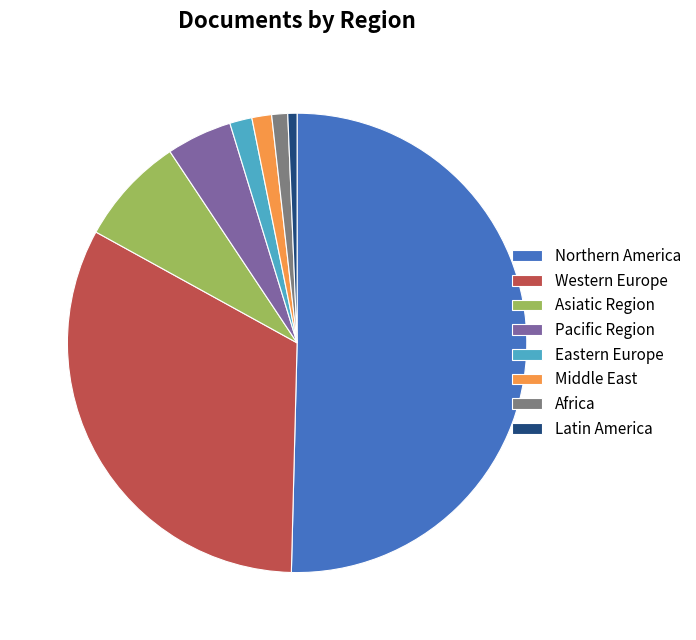

Do Asiatic Region and Latin America together represent more than half of the pie?

No